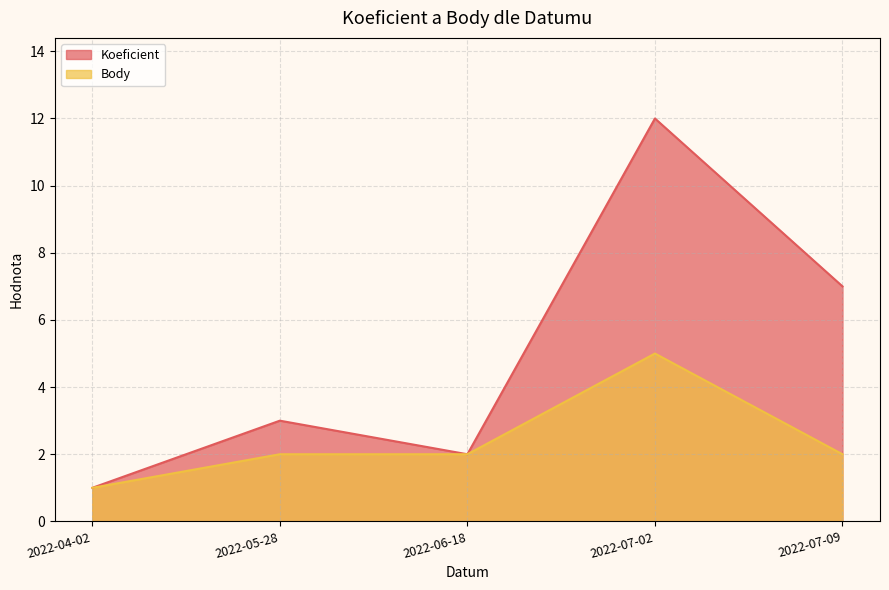

At which label is Koeficient closest to 6?

2022-07-09